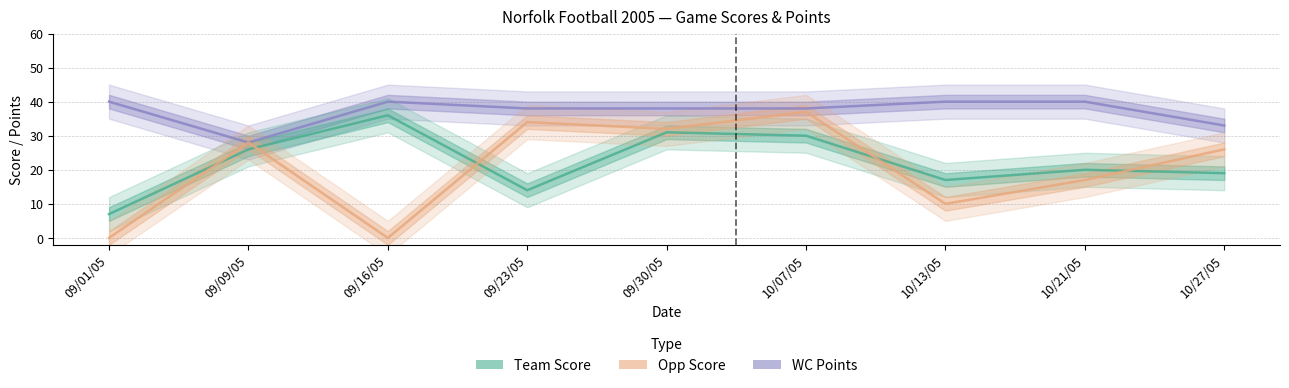

Is the value of Opp Score at 09/23/05 greater than the value of WC Points at 09/30/05?

No